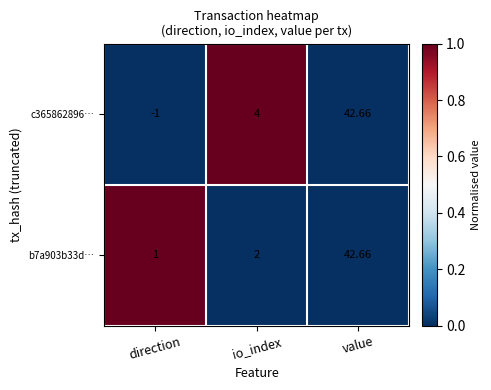

Rank the categories by c365862896… value from lowest to highest.

direction, io_index, value